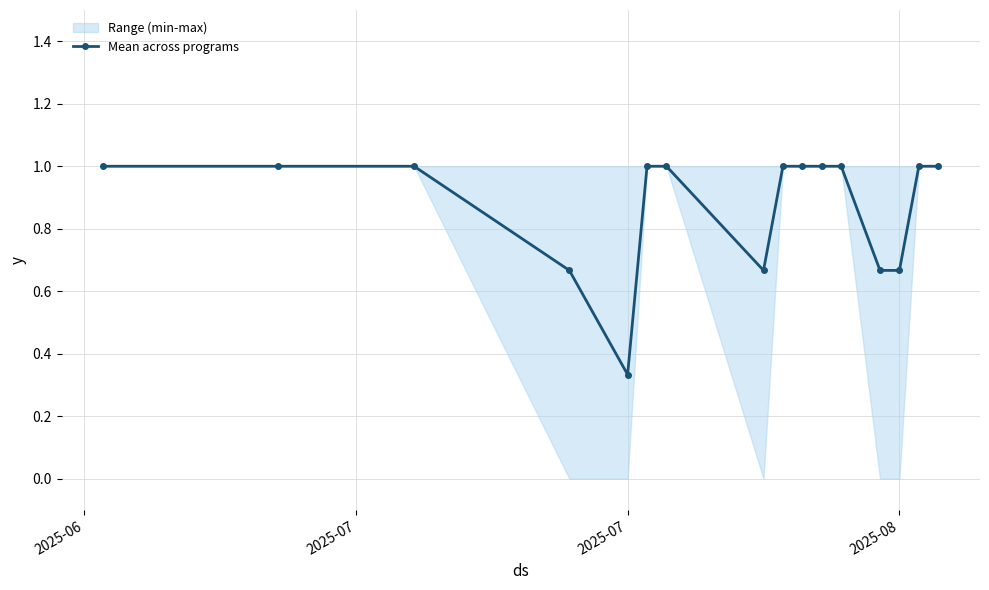

How many lines are shown in the chart?

1